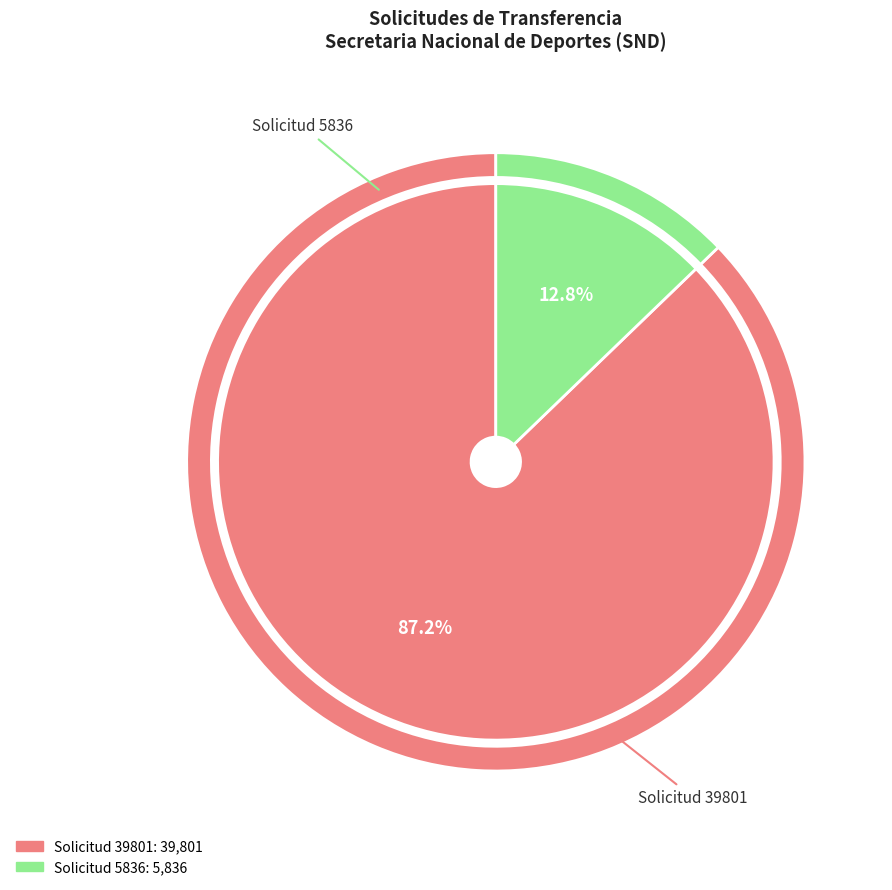

What is the total percentage of Solicitud 39801 and Solicitud 5836?

100.0%